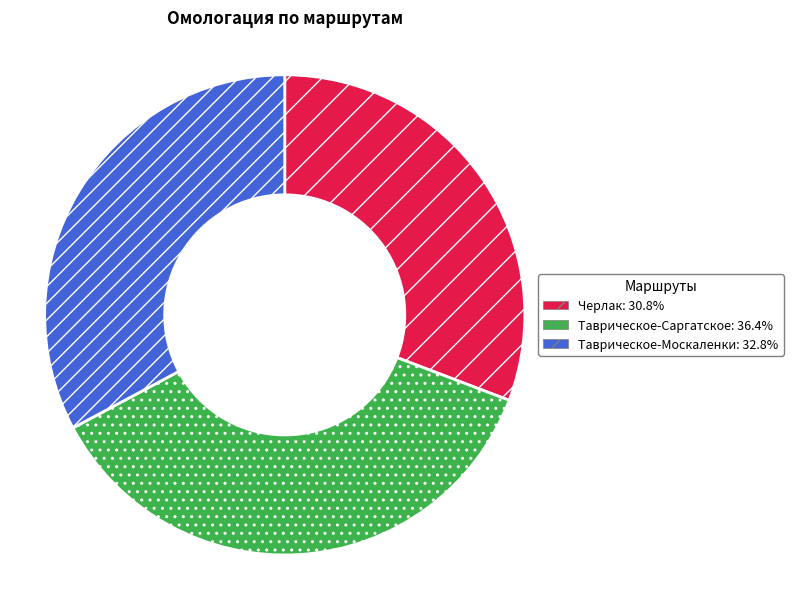

Which slice is the smallest?

Черлак